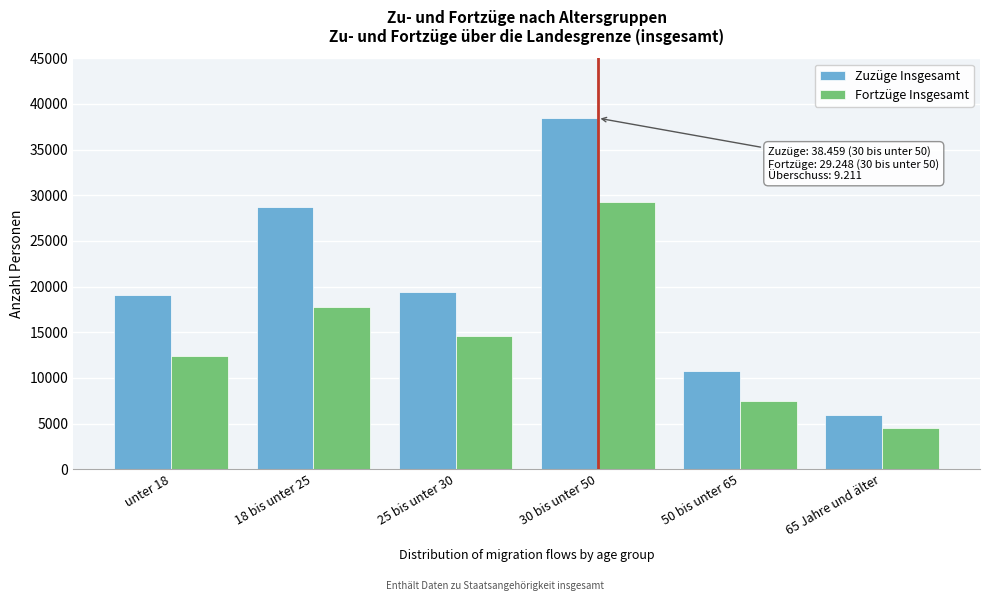

Reading left to right, list all the values displayed in this chart.

Zuzüge Insgesamt: 19067	28718	19406	38459	10708	5940
Fortzüge Insgesamt: 12447	17805	14579	29248	7423	4565